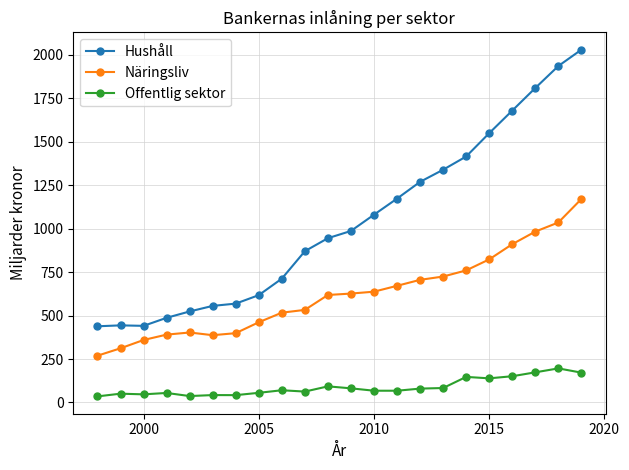

True or false: Offentlig sektor and Hushåll cross at least once.

False